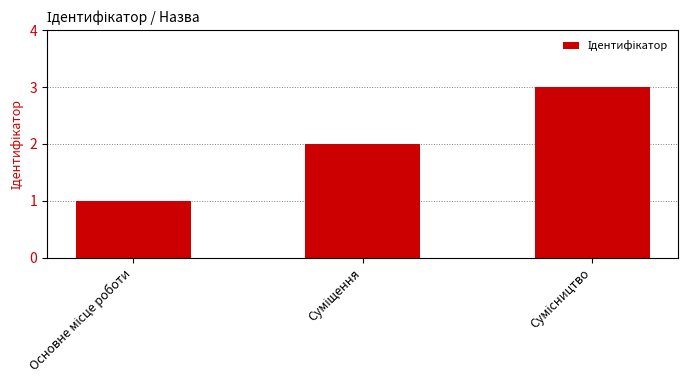

How many bars are there in total?

3